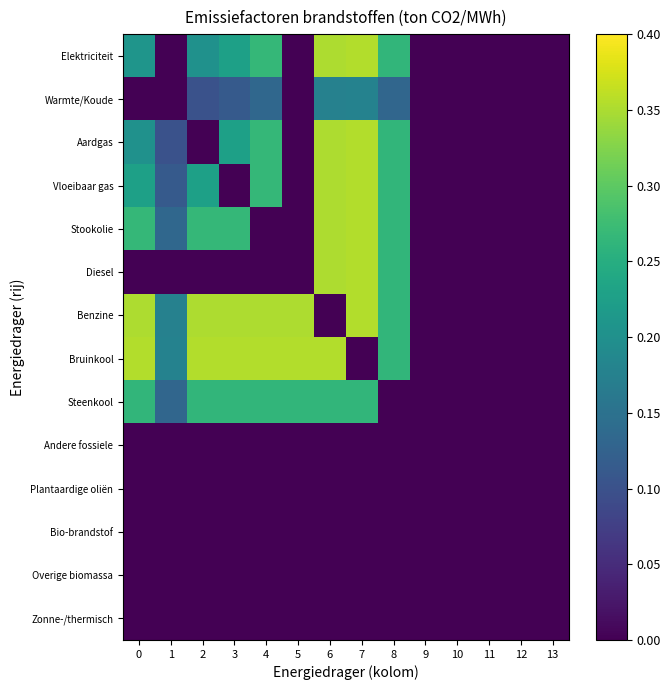

Which has a higher value, 4 or 1?

4